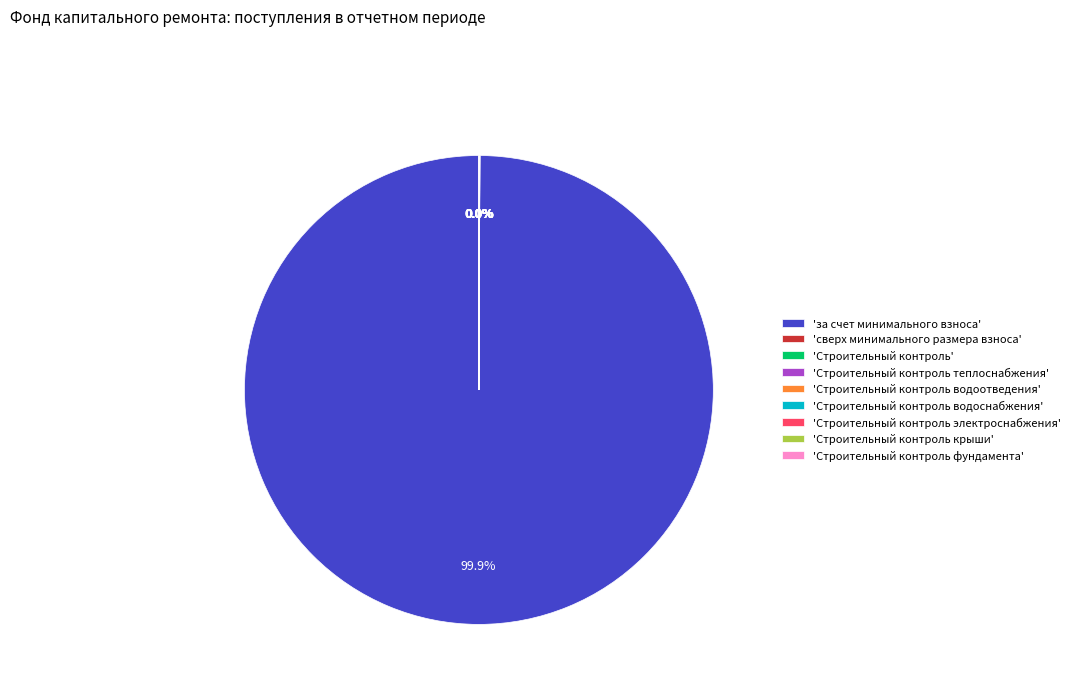

What is the largest slice in the pie chart?

'за счет минимального взноса'